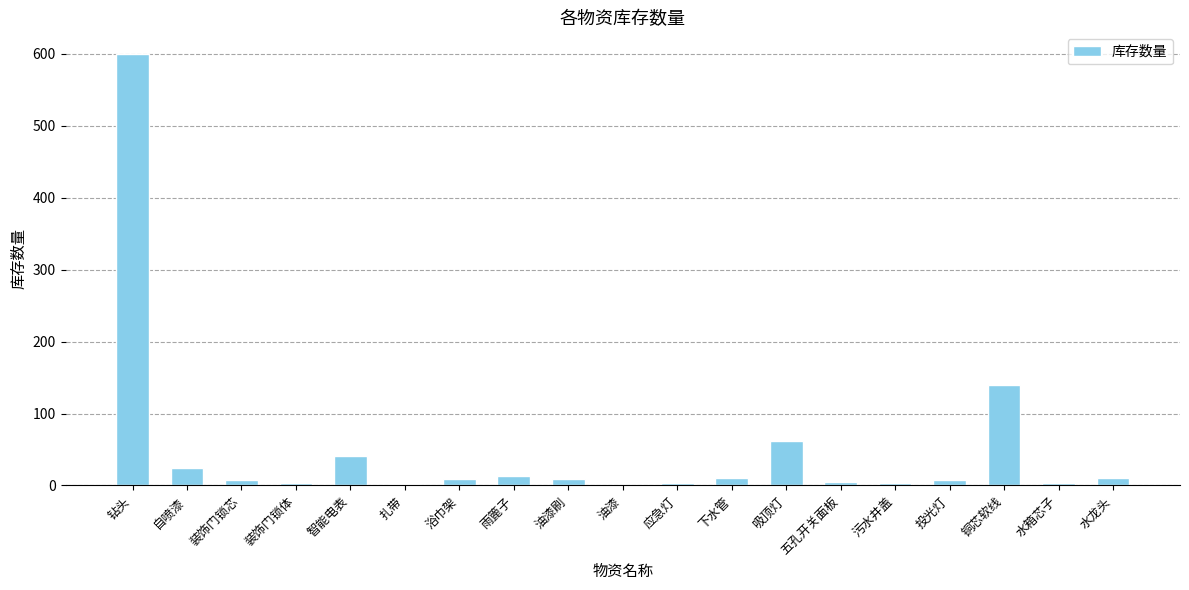

How many distinct data groups are displayed?

1